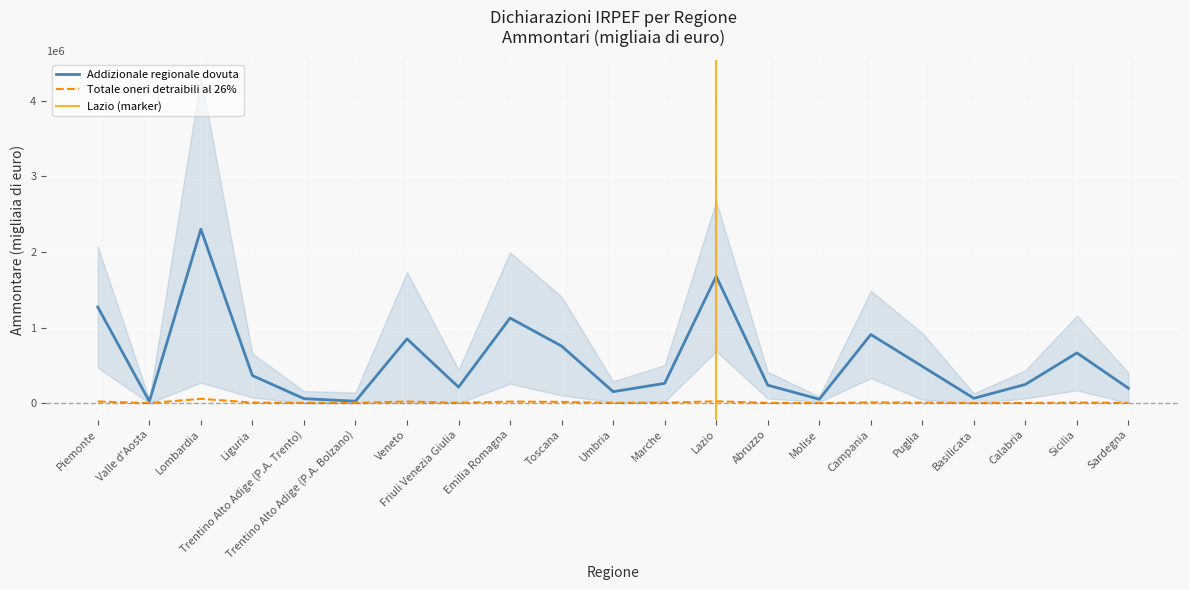

At which category does the chart reach its minimum across all series?

Molise